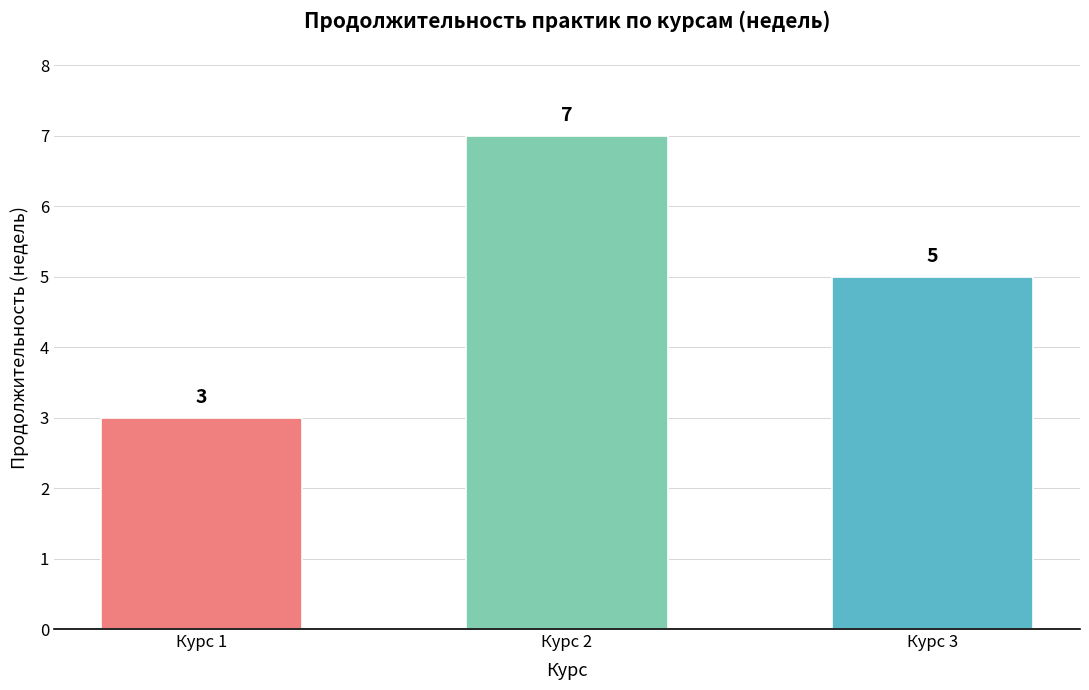

Does the chart contain any negative values?

No